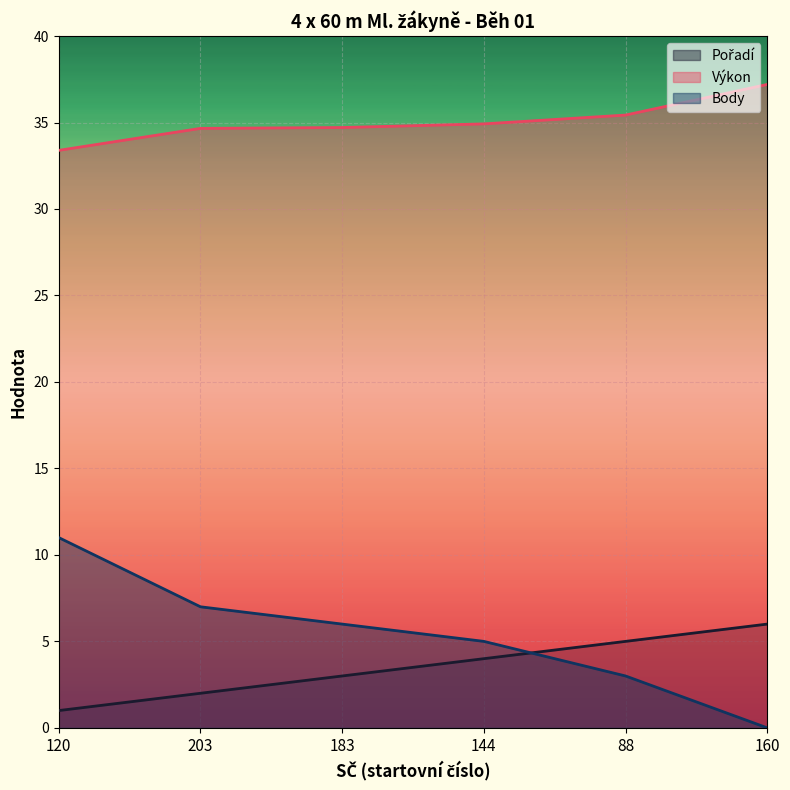

What is the total value across all series at 203?

43.7